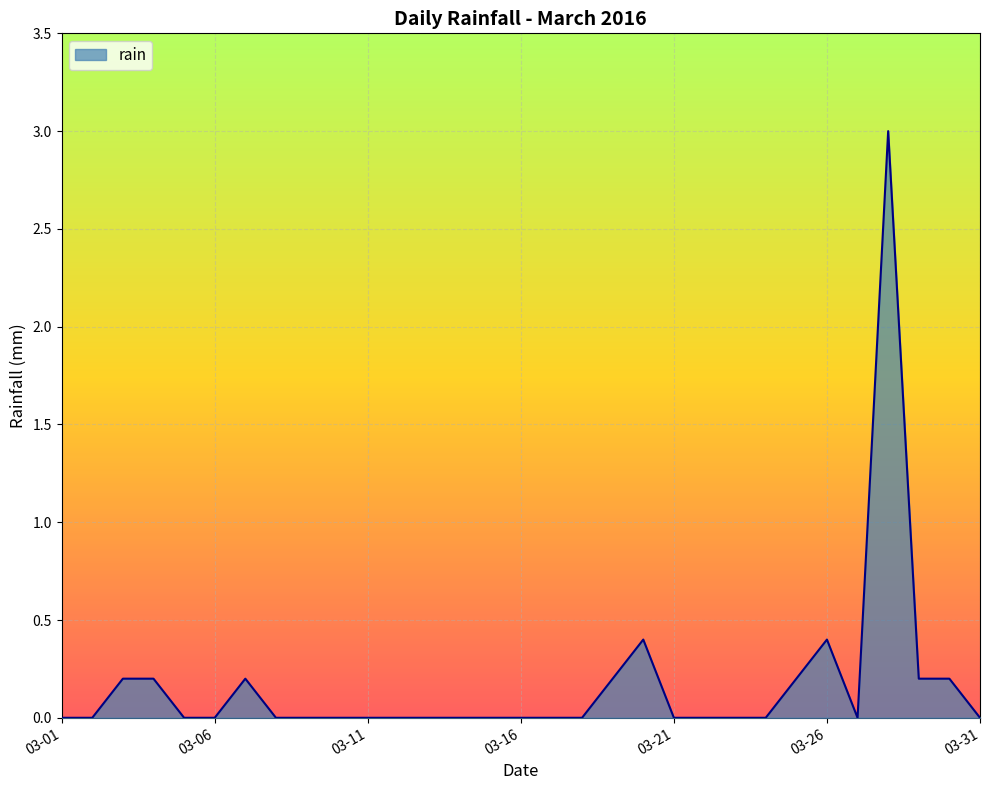

True or false: there are more than 0 points higher than both neighbors.

True